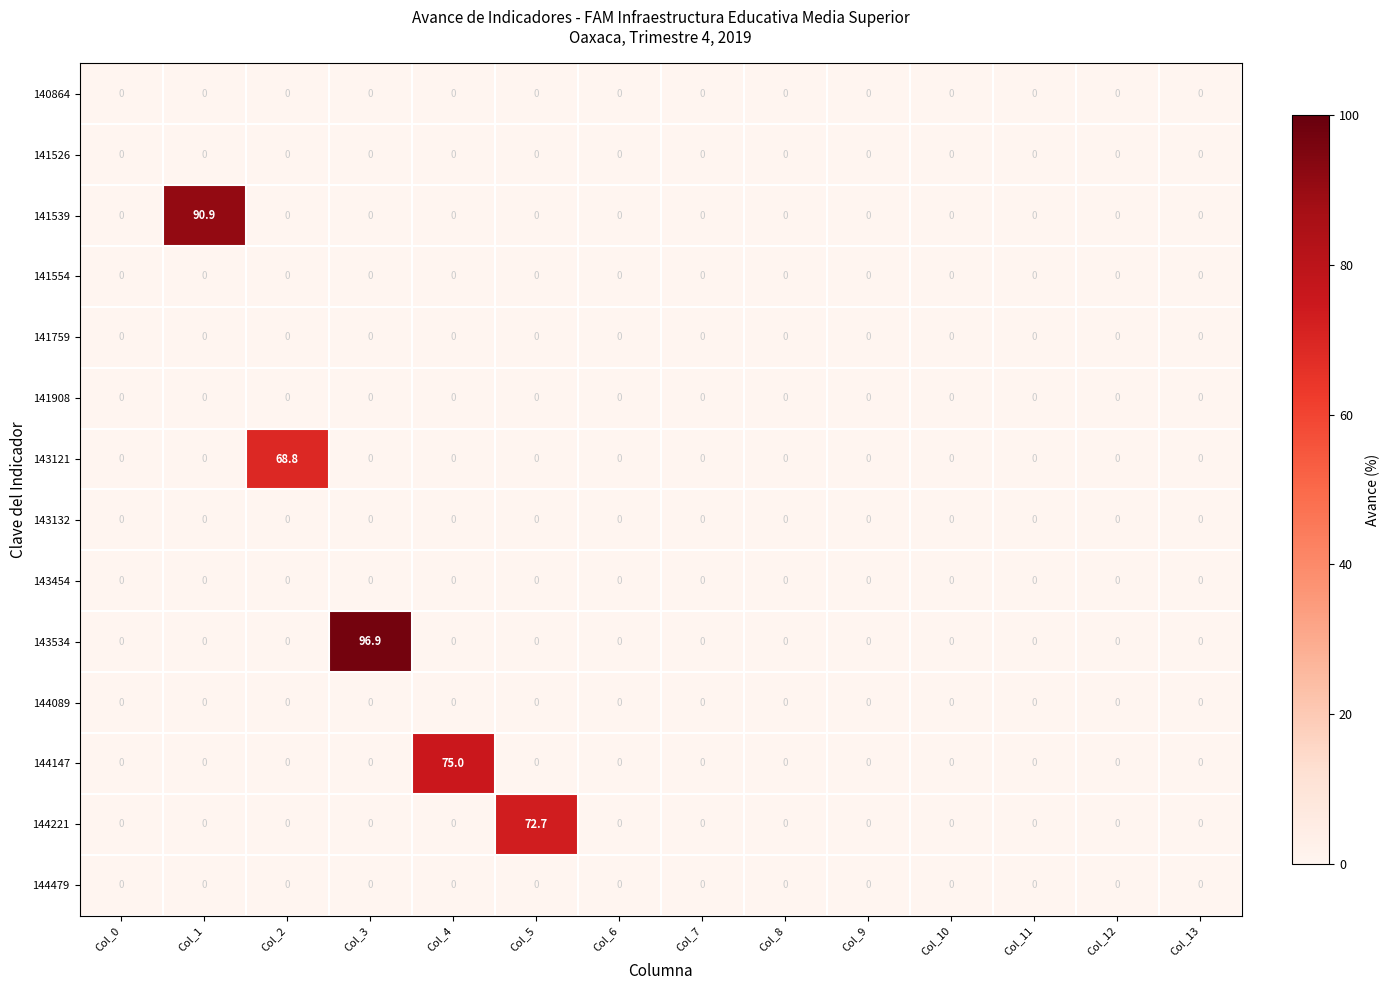

At which category does the chart reach its peak across all series?

Col_3